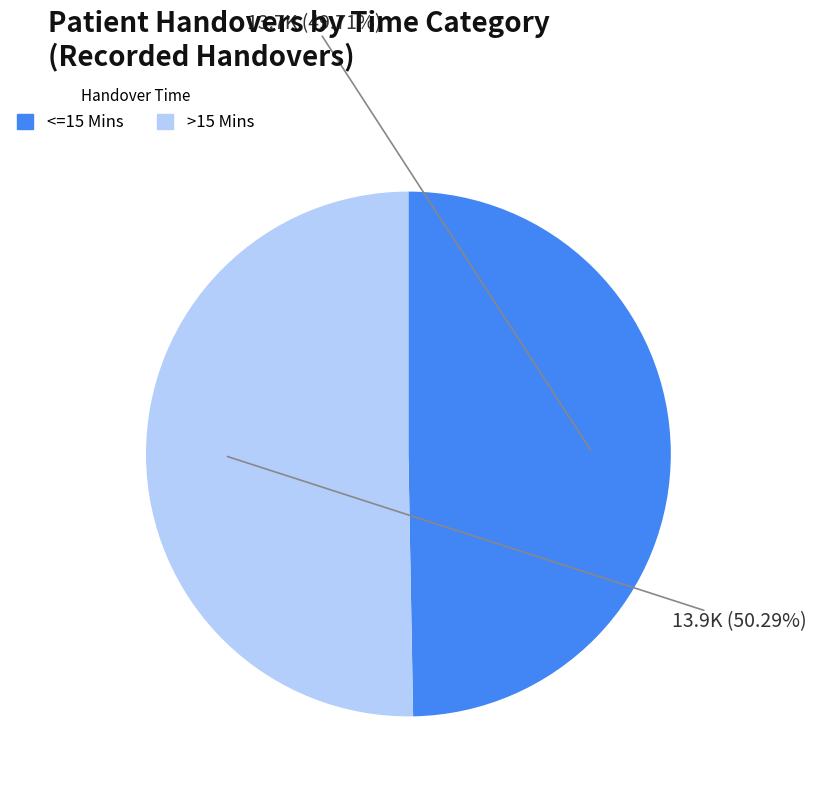

Rank the categories by value from highest to lowest.

>15 Mins, <=15 Mins